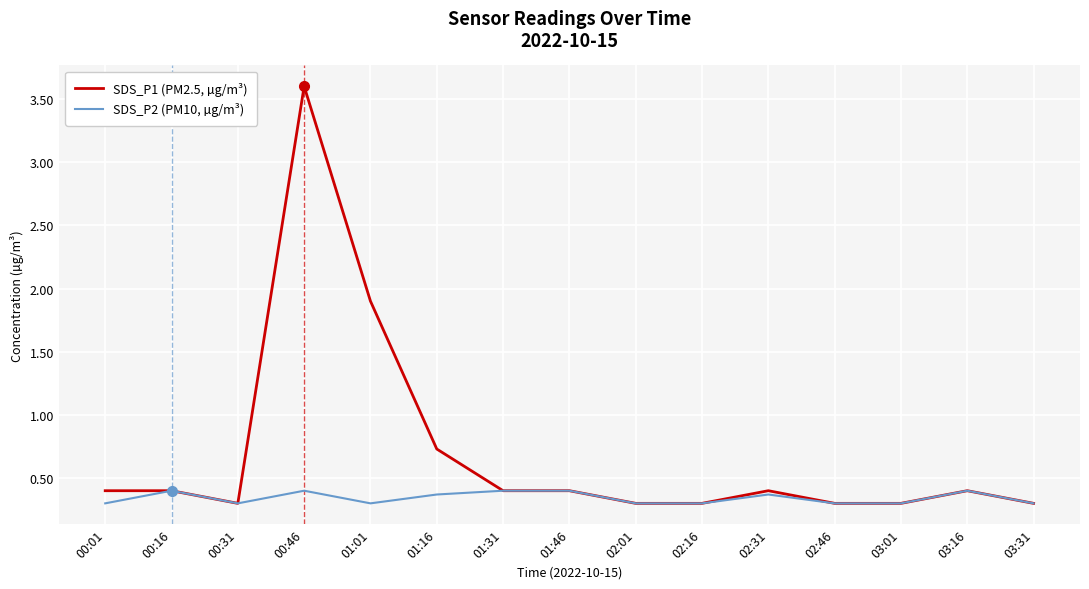

What is the approximate value of SDS_P1 (PM2.5, µg/m³) at 01:01?

1.9